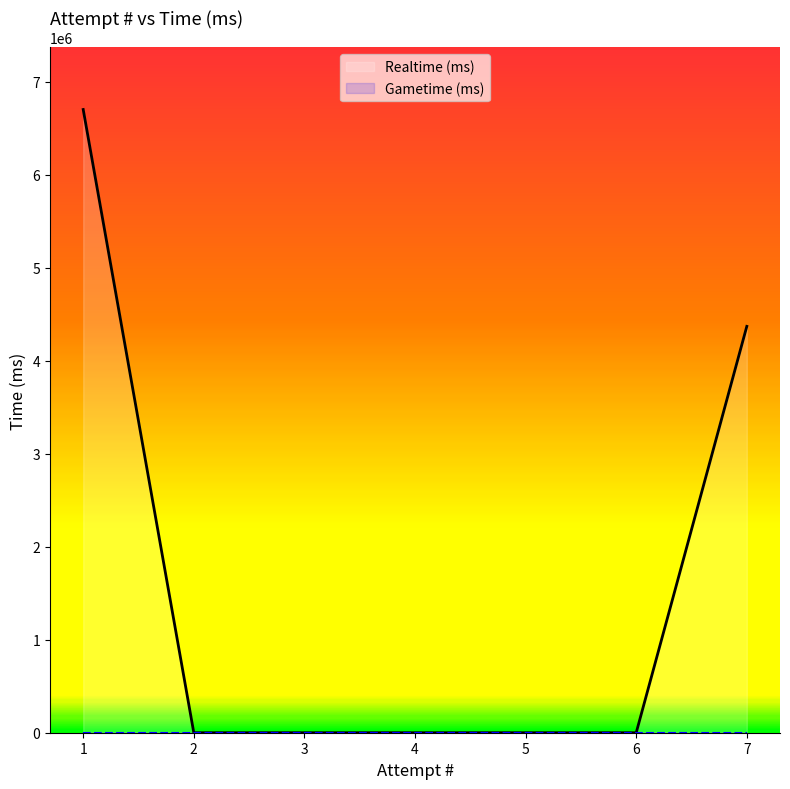

Does the chart display data point markers on the line(s)?

No